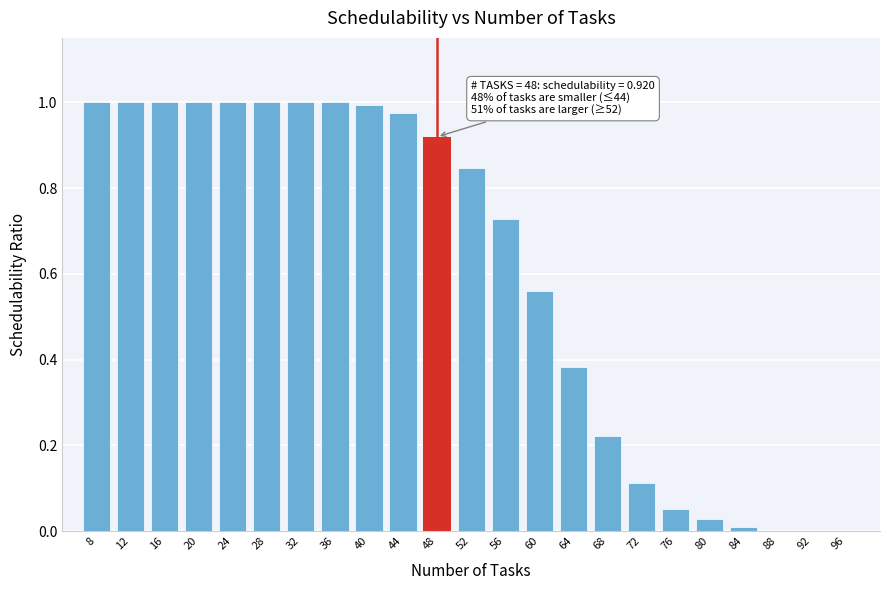

Which has a higher value, 96 or 80?

80